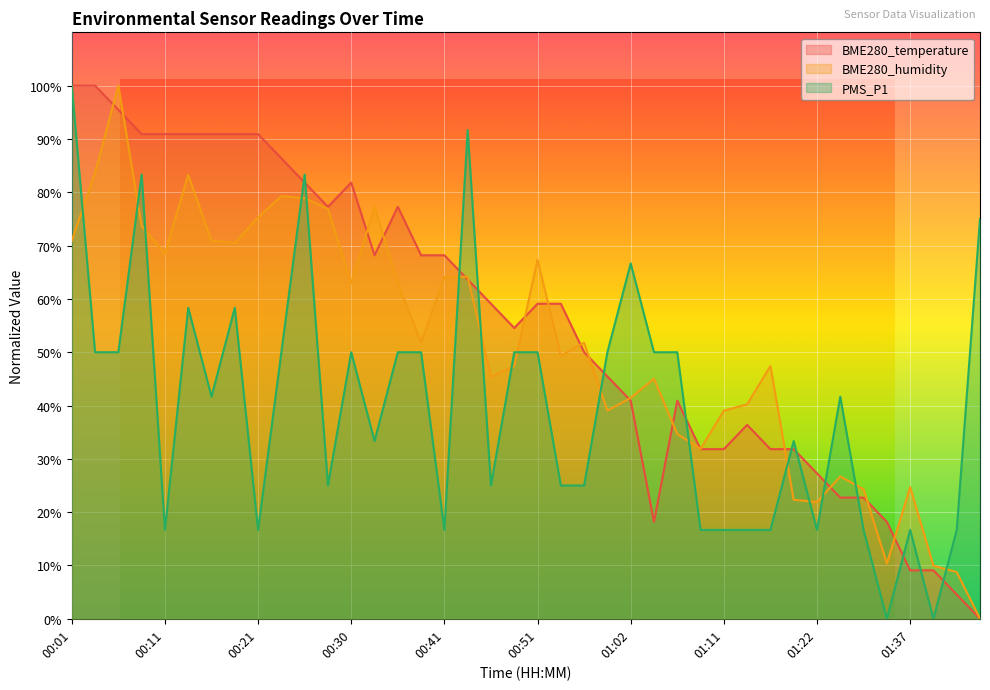

At which category is the sum across all series the highest?

00:01